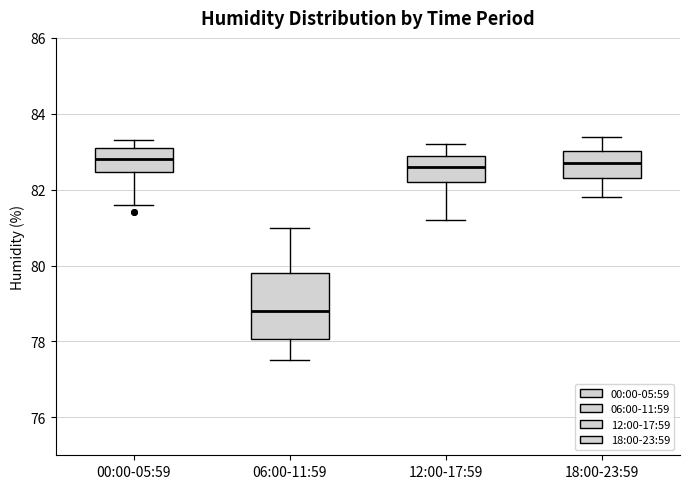

Which box is the tallest, from its lower edge to its upper edge?

06:00-11:59